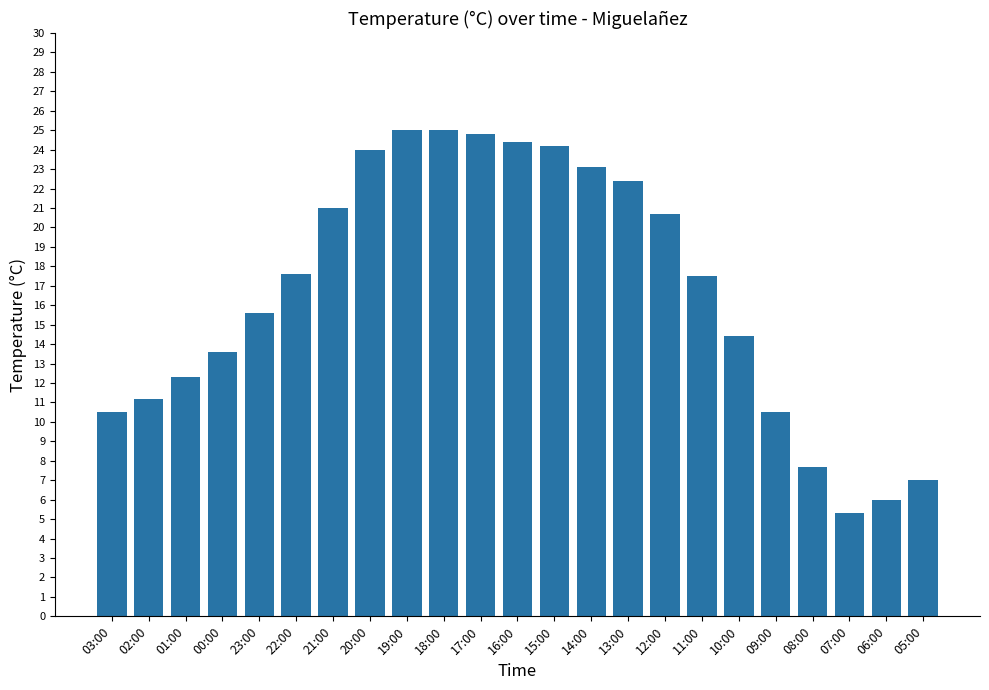

What is the difference between the maximum and minimum values?

19.7